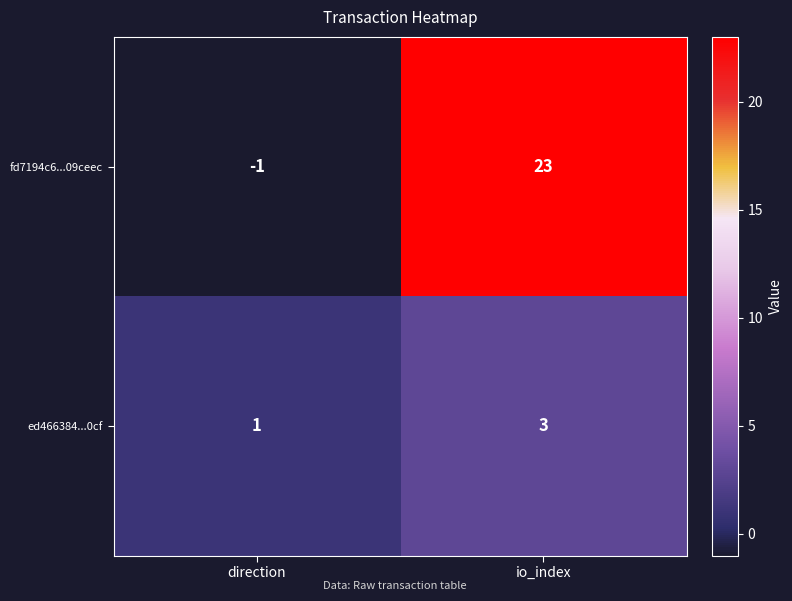

True or false: fd7194c6...09ceec has a value of 0 at direction.

False